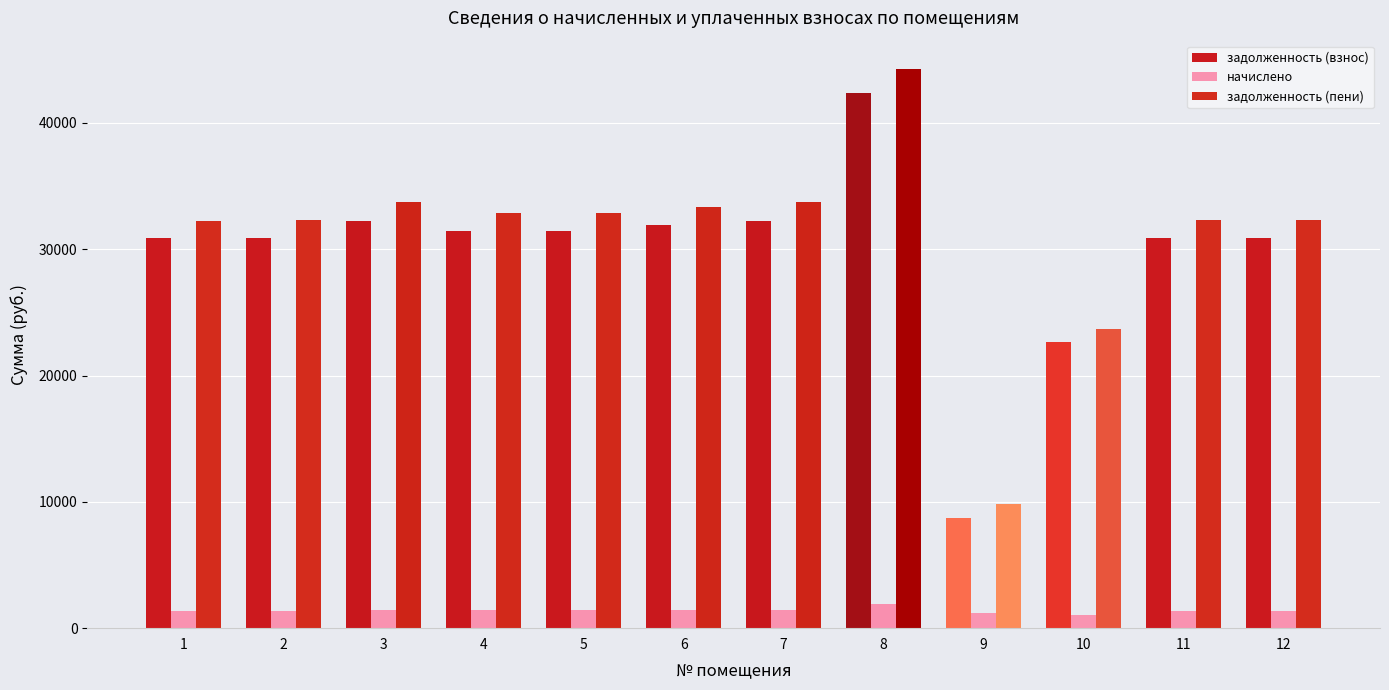

At which label does начислено reach its peak?

8